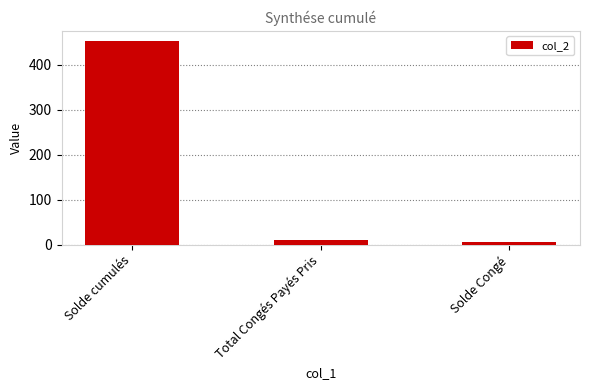

Reading left to right, extract all data points from this chart.

453.1	11.0	5.6